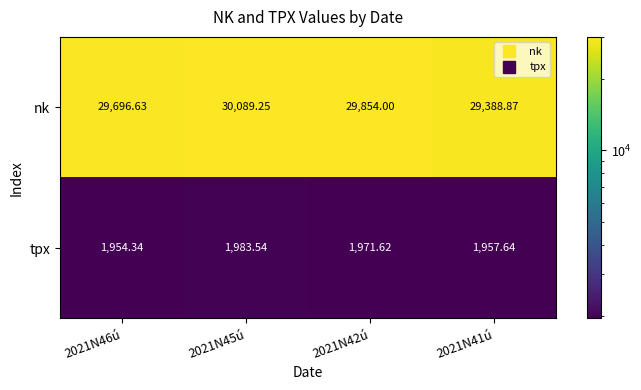

Rank the series at 2021N46ú from highest to lowest value.

nk, tpx